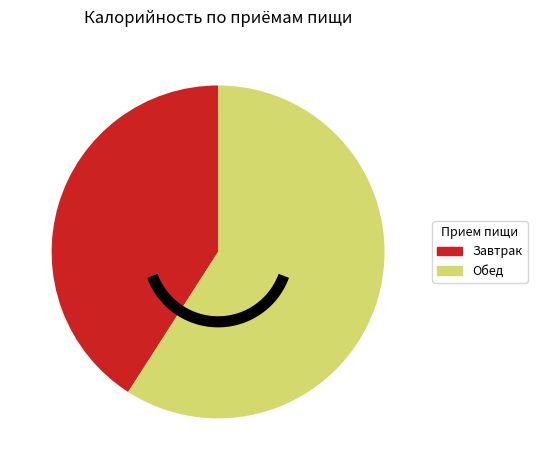

Rank the categories by value from lowest to highest.

Завтрак, Обед